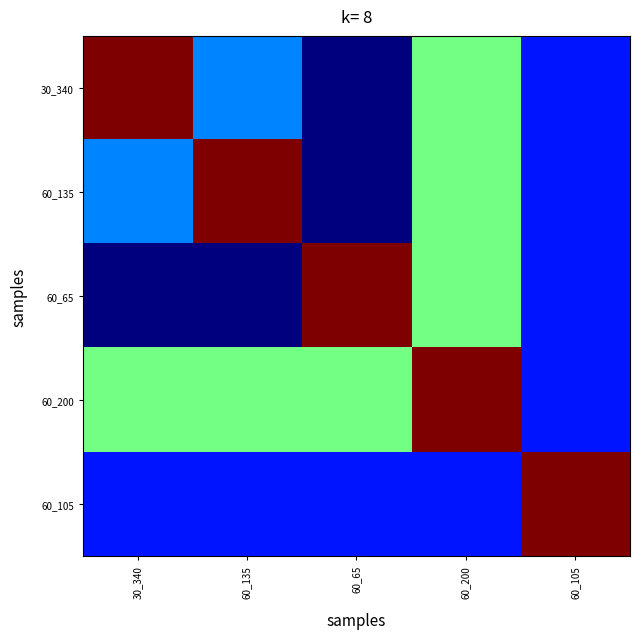

What is the maximum value shown in the chart?

1.0